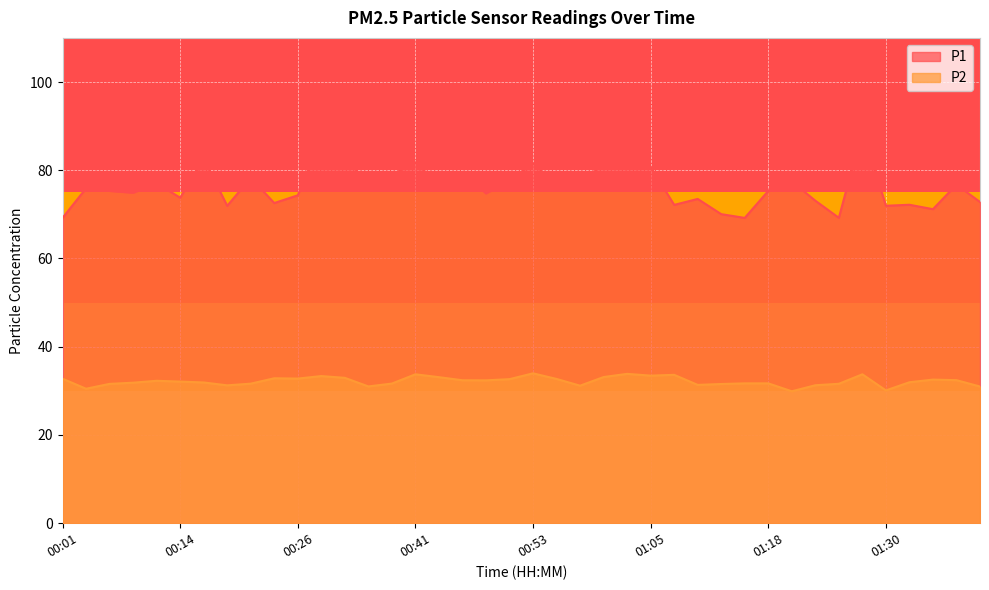

Which series has the largest total across all categories?

P1